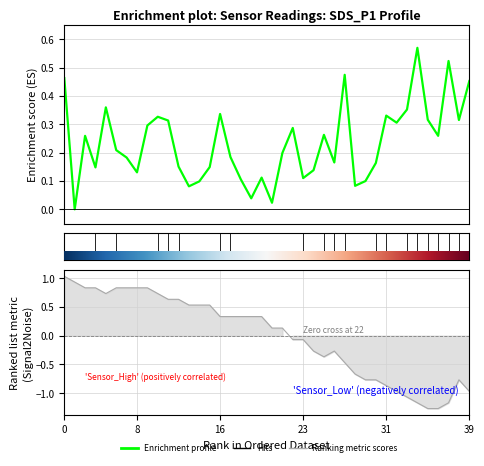

How many times do Enrichment profile and Ranking metric scores cross each other?

3